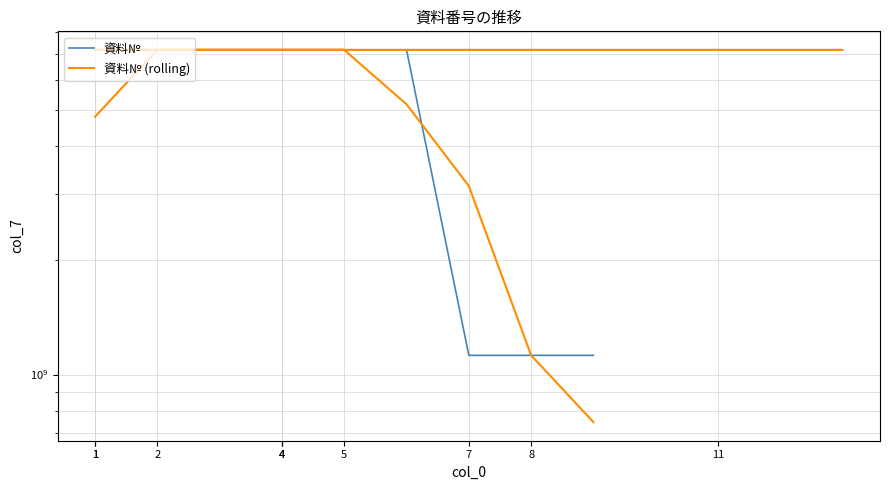

Rank the series by their average value, from highest to lowest.

資料№, 資料№ (rolling)